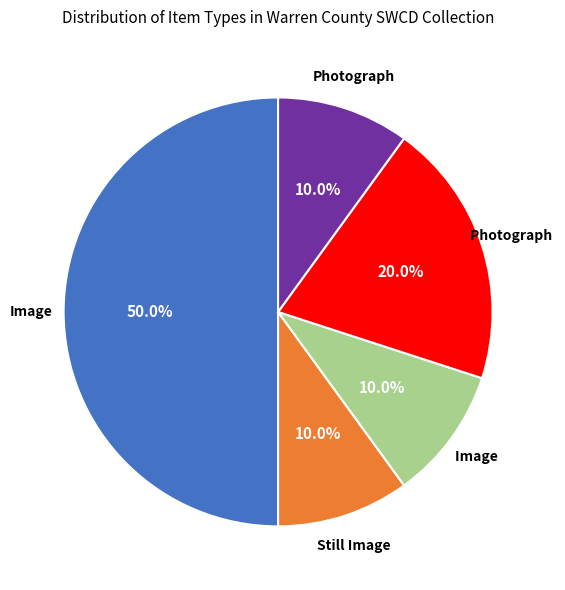

To the nearest percent, what is the average slice percentage?

20%